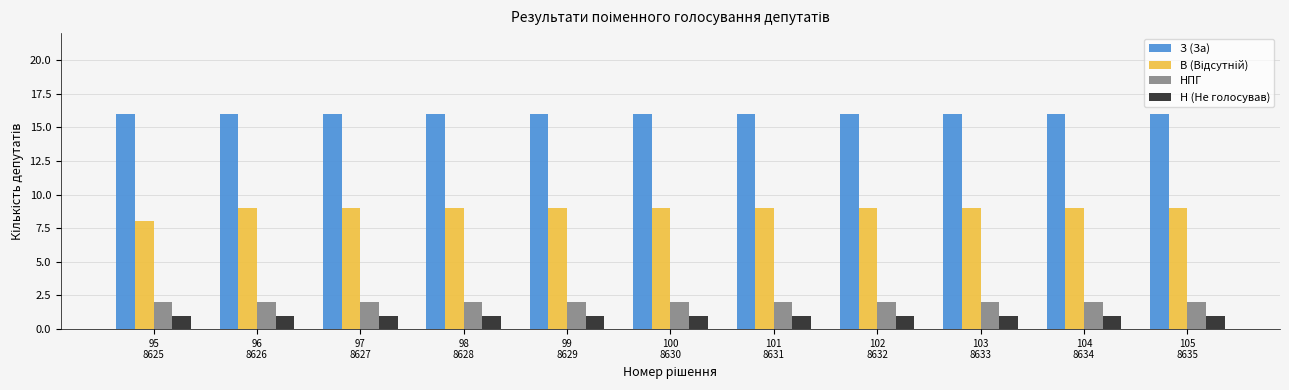

The НПГ series shows 2 at 104
8634. True or false?

True